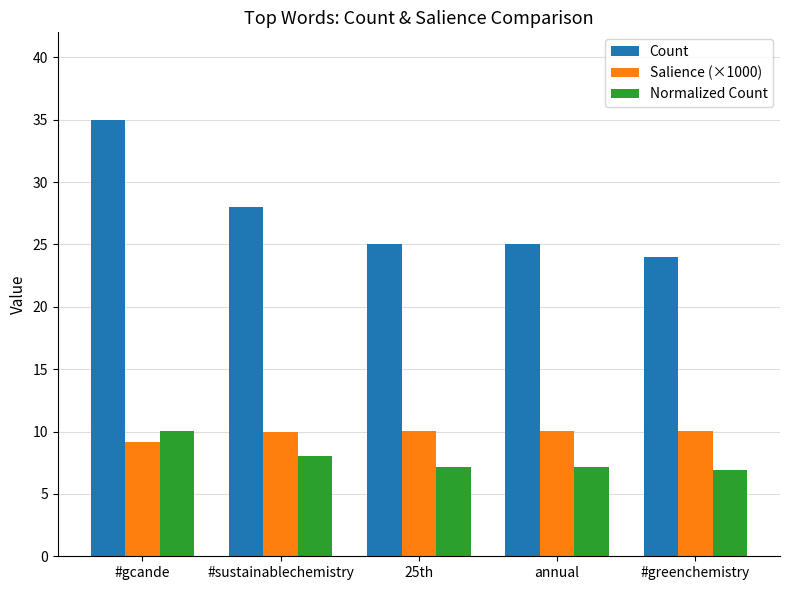

At how many categories does at least one series exceed 26?

2